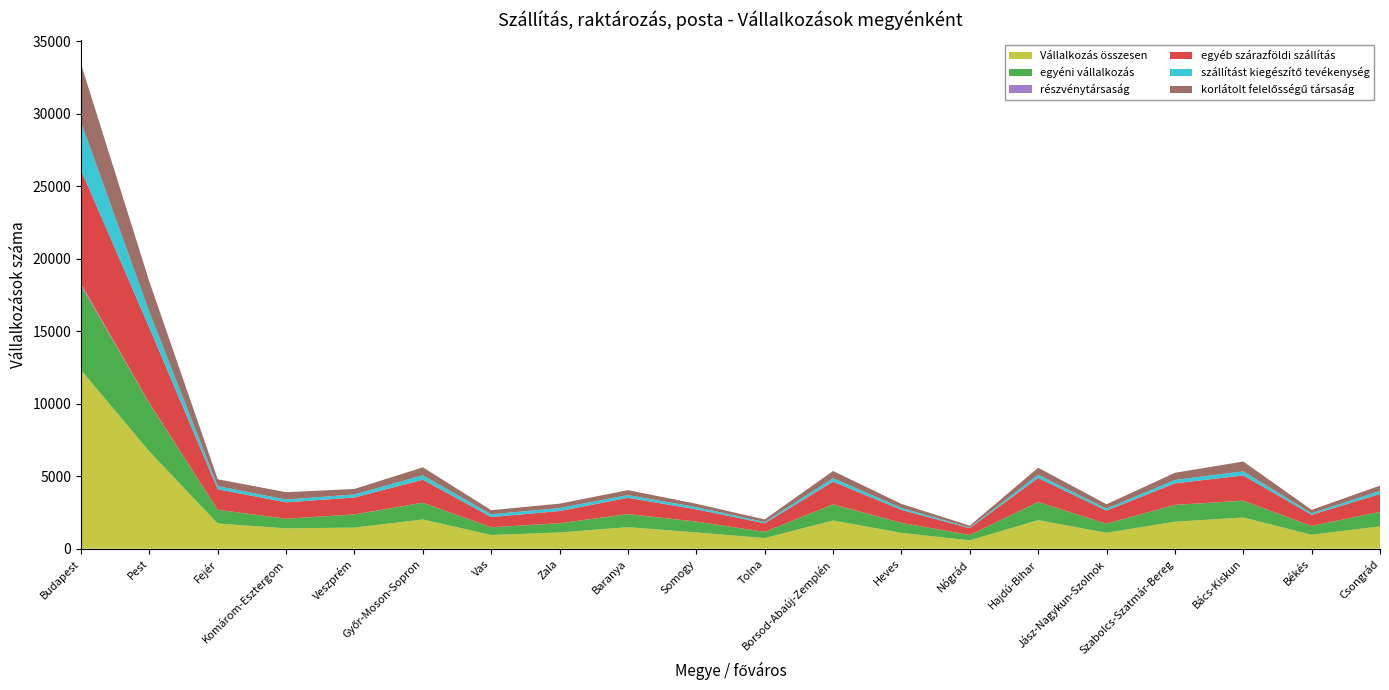

Reading left to right, extract all data points from this chart.

Vállalkozás összesen: 12318	6704	1737	1401	1456	2020	942	1120	1484	1122	734	1947	1092	574	1971	1099	1862	2152	961	1539
egyéni vállalkozás: 5841	3320	943	668	905	1146	535	632	900	744	427	1105	690	372	1246	622	1154	1158	603	1001
részvénytársaság: 112	19	2	3	6	6	2	5	5	5	1	7	3	2	3	2	6	5	3	3
egyéb szárazföldi szállítás: 7834	5198	1417	1126	1164	1585	705	840	1121	842	592	1564	890	467	1659	902	1482	1739	771	1228
szállítást kiegészítő tevékenység: 3313	1073	215	191	211	305	189	206	188	157	86	239	138	49	220	140	237	281	109	217
korlátolt felelősségű társaság: 4005	2100	473	508	379	549	283	304	340	227	179	497	276	125	486	300	493	678	233	362